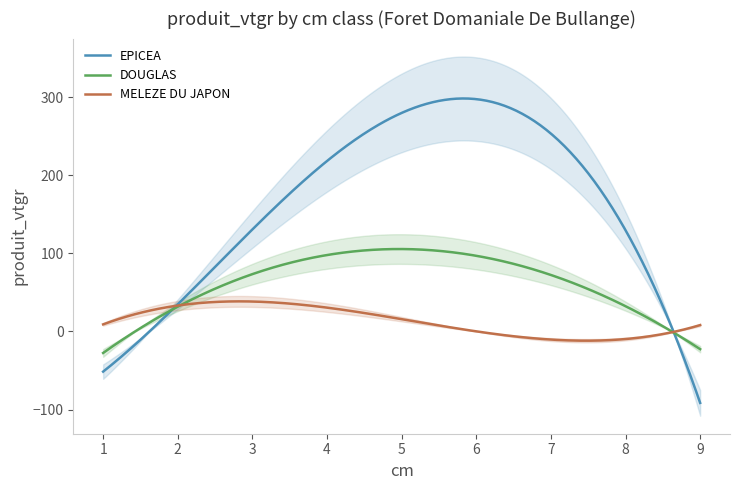

How many intersections are there between DOUGLAS and MELEZE DU JAPON?

2